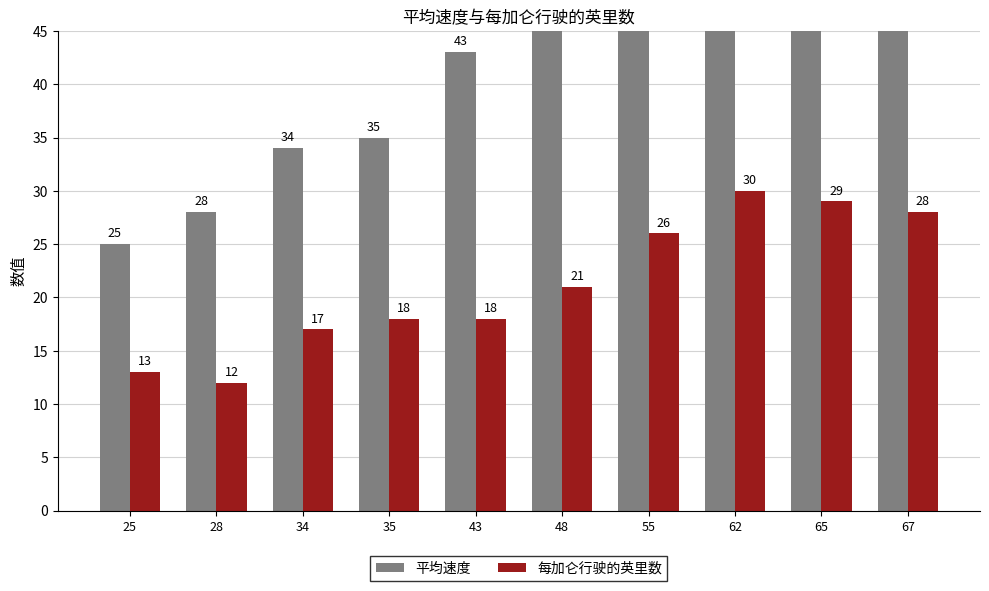

Does the chart contain any negative values?

No